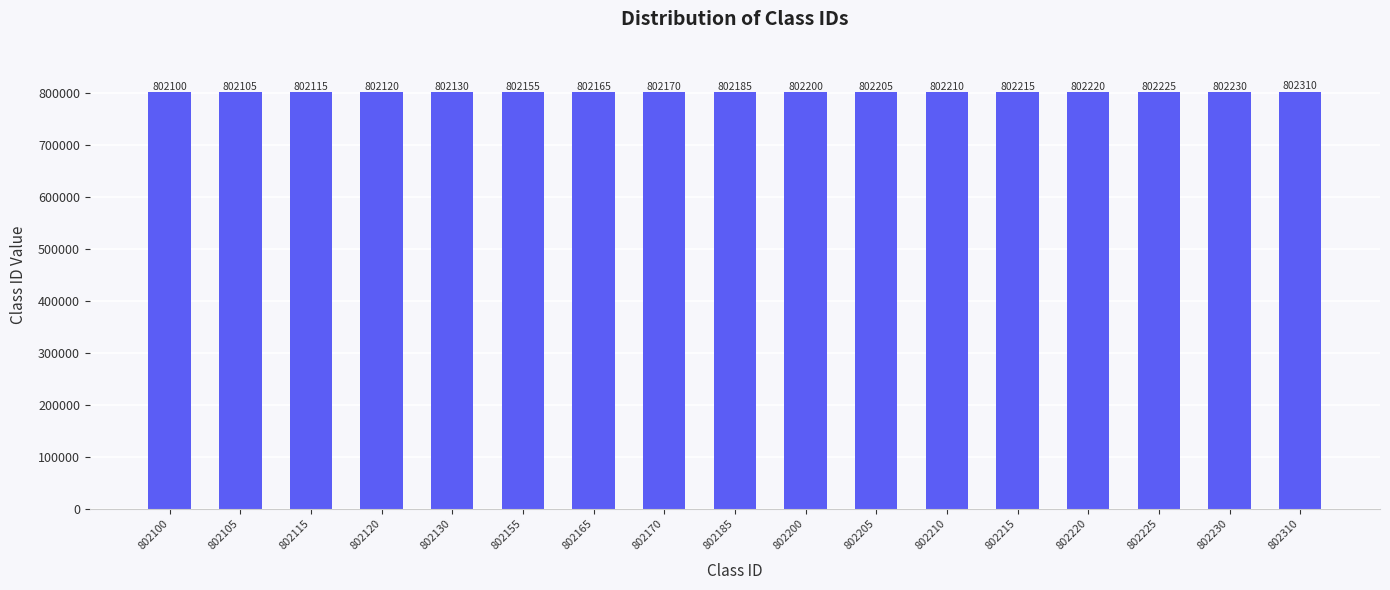

The chart shows a value of 1322438 at 802130. True or false?

False